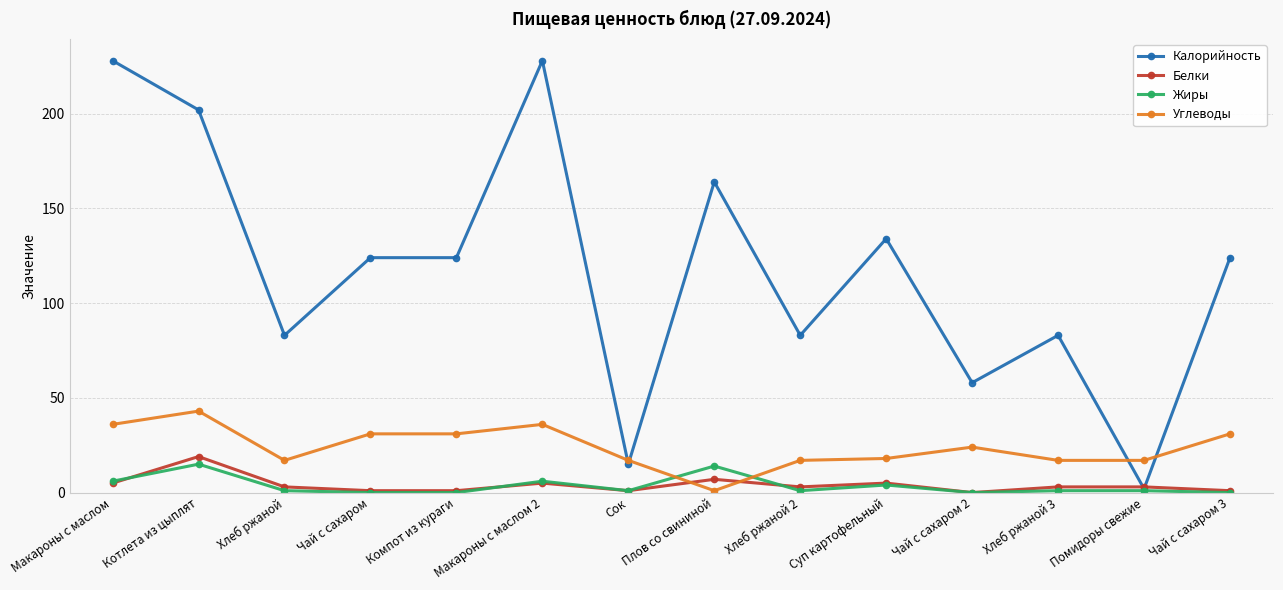

Where is the first local minimum for Калорийность?

Хлеб ржаной